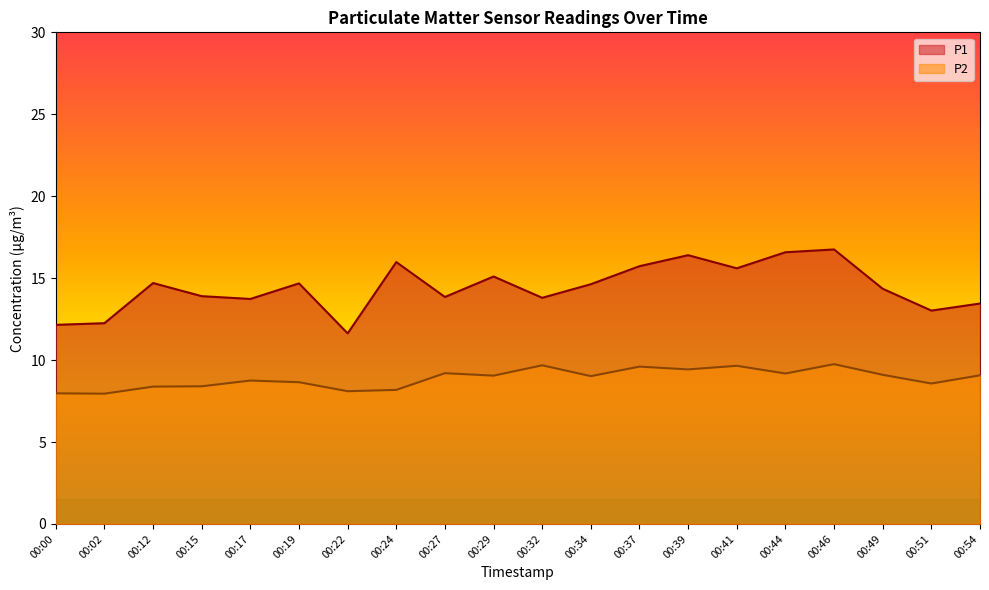

At which category is the sum across all series the highest?

00:46